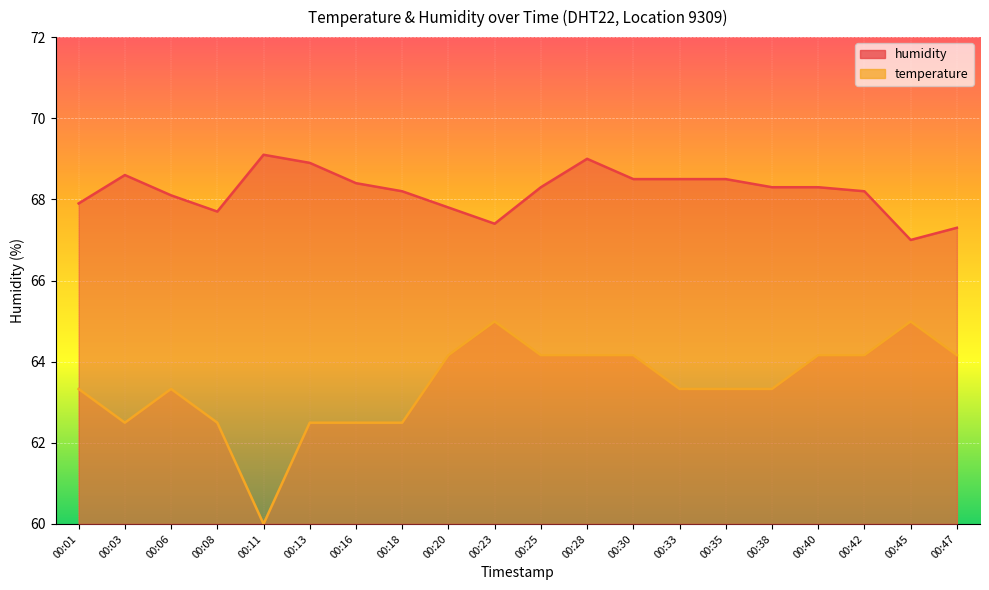

The humidity series shows 69.0 at 00:28. True or false?

True